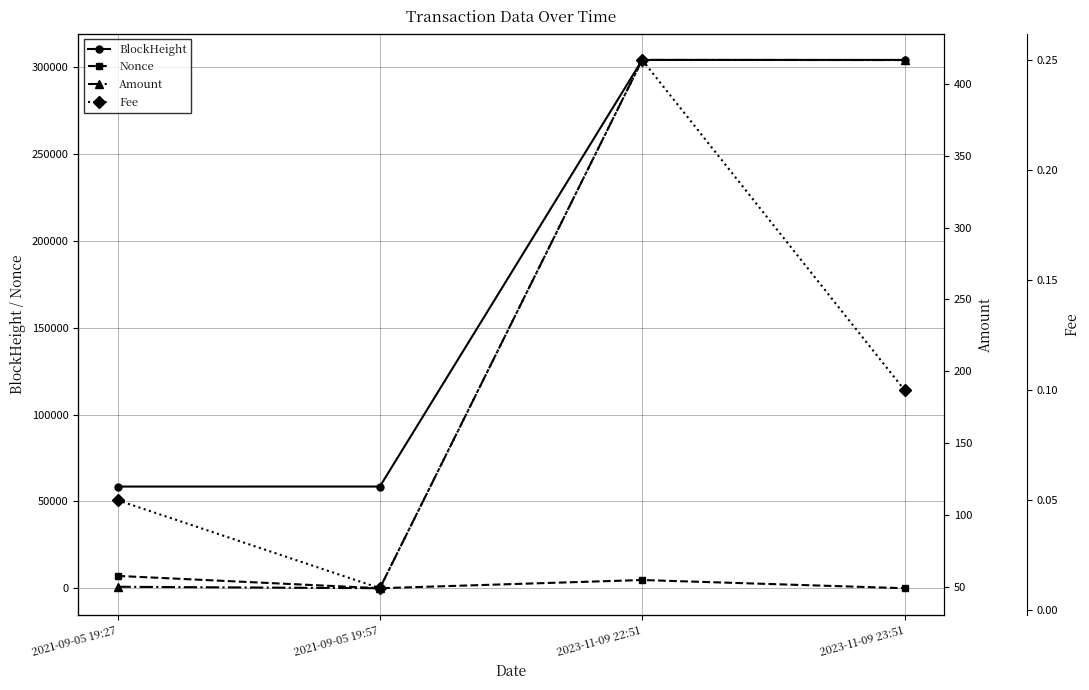

What is the difference between the maximum and second lowest values in the Fee series?

0.2